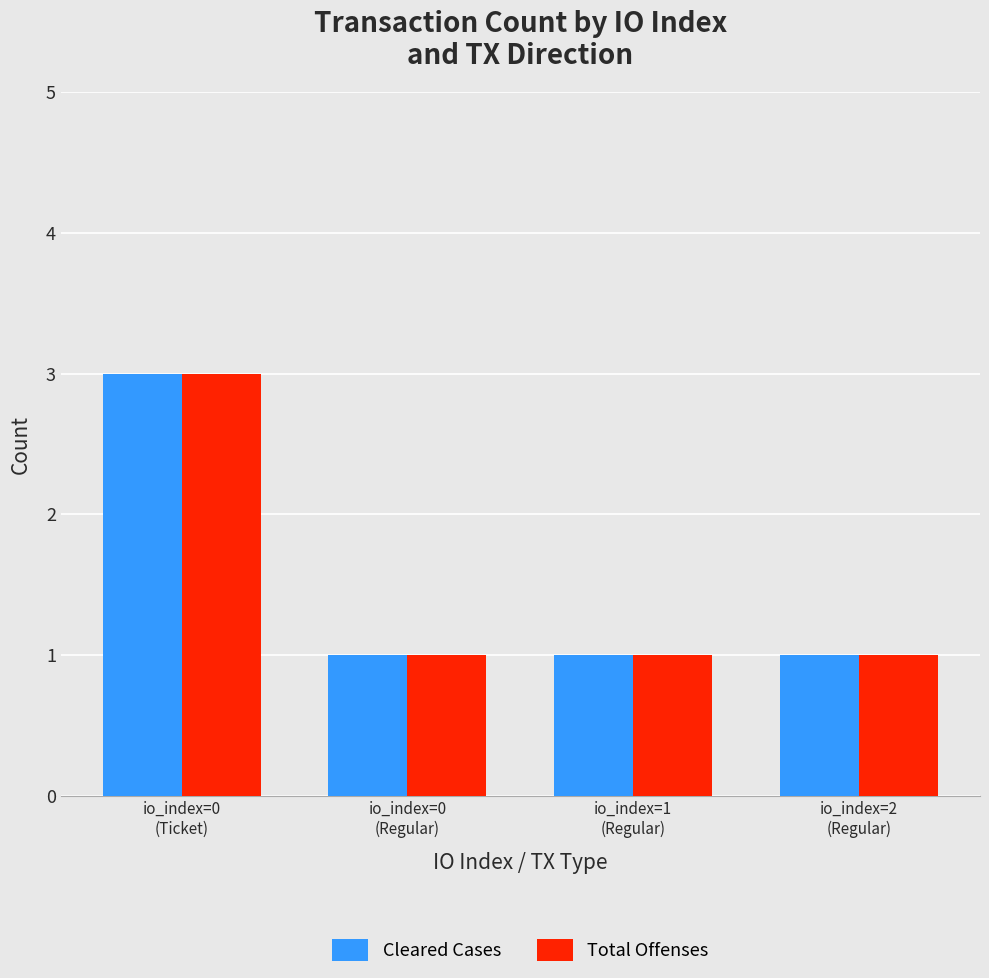

What is the sum of all Total Offenses values?

6